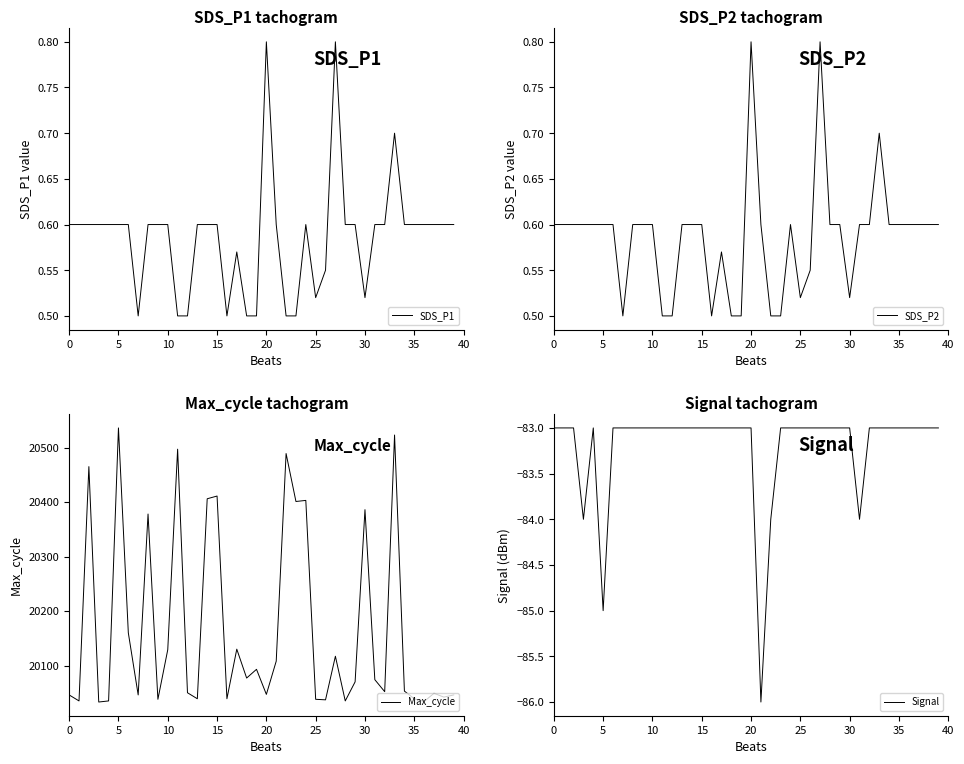

Count the number of categories in the chart.

40